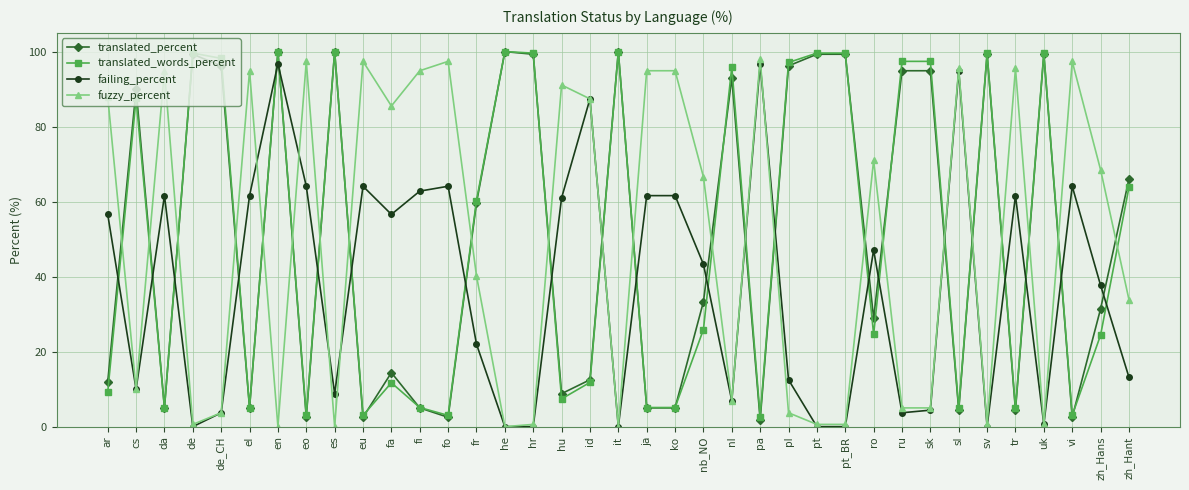

What is the spread (max minus min) of values at ar?

78.8